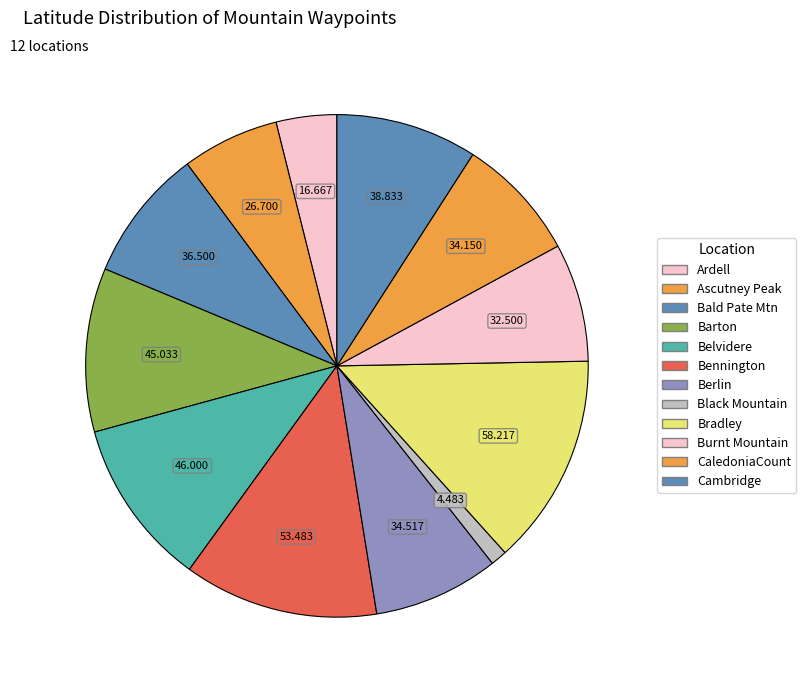

How many slices are in this pie chart?

12